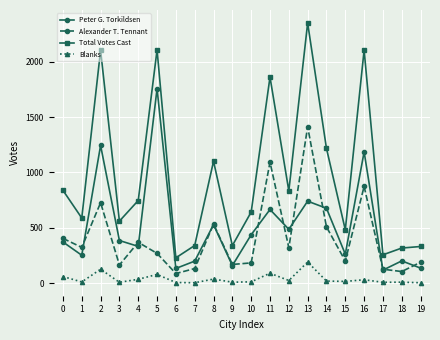

What is the average value of the Alexander T. Tennant series?

410